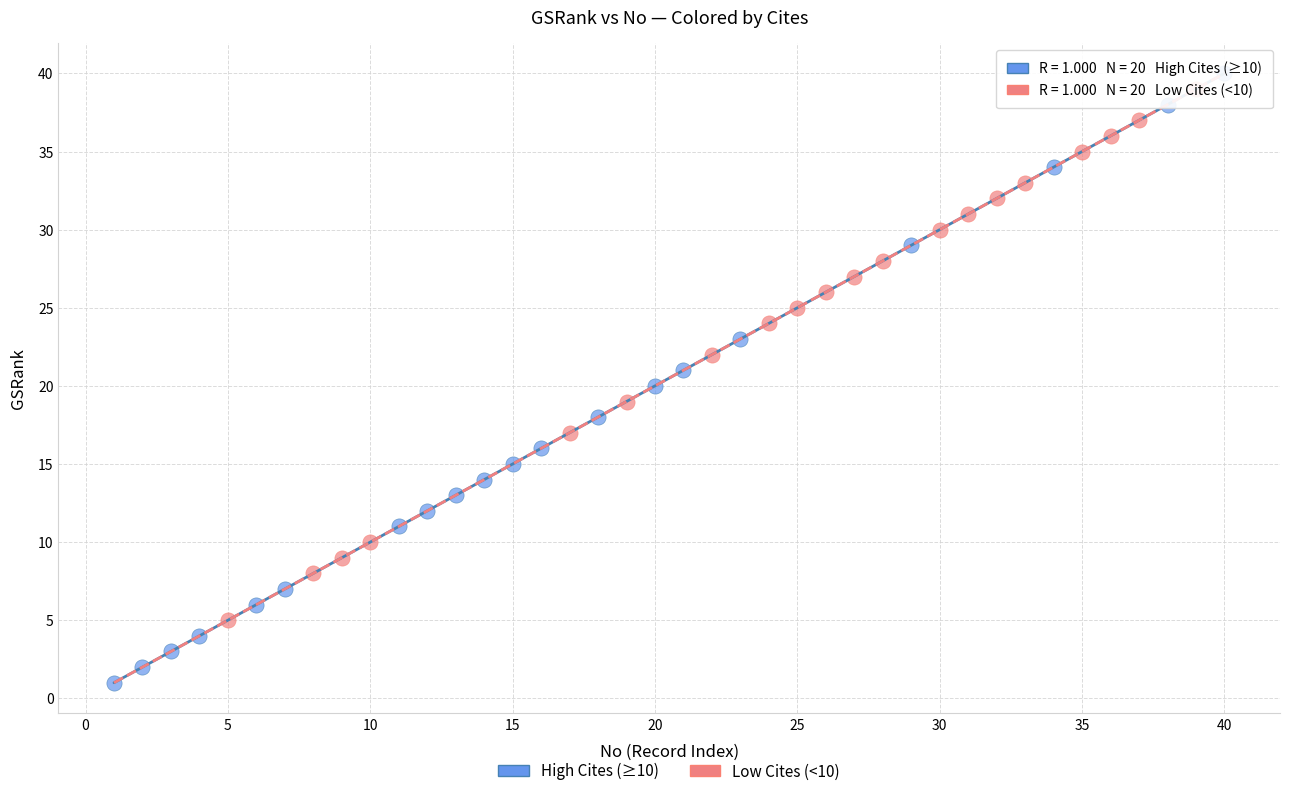

Which series has the widest spread of Y values?

High Cites (≥10)